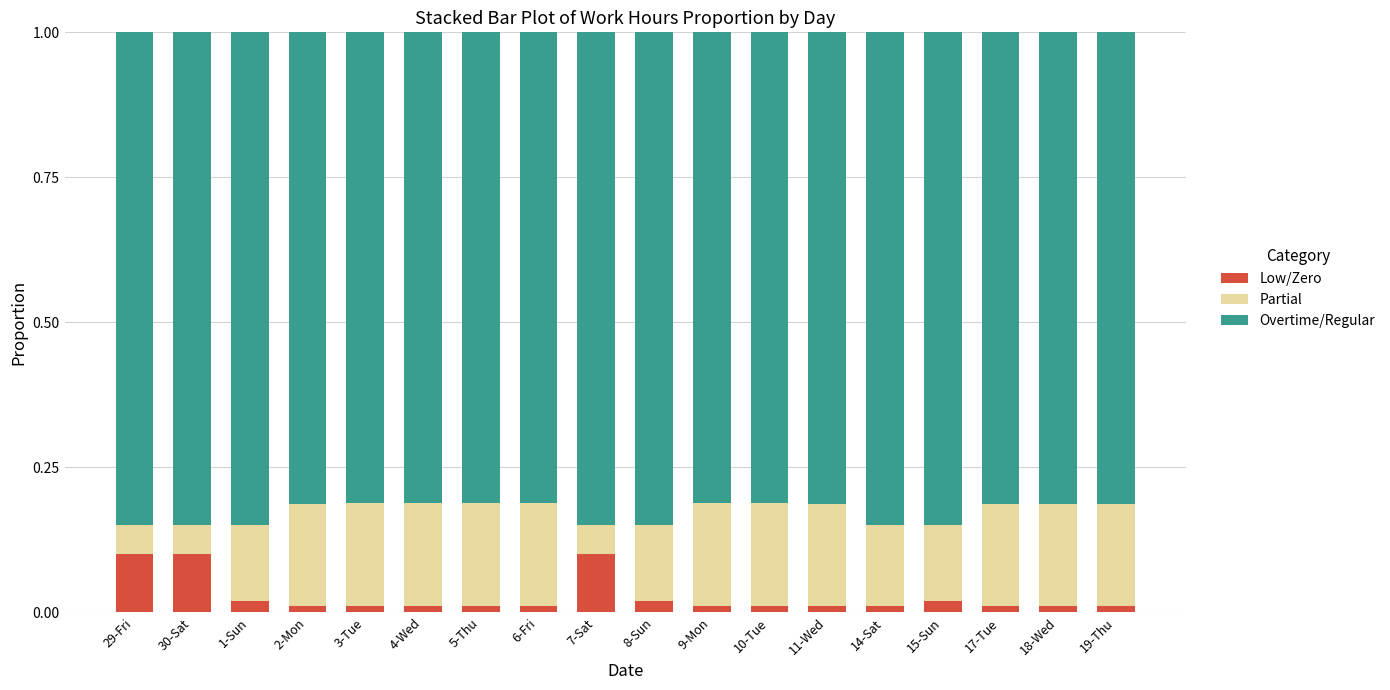

The Low/Zero series shows 0.1 at 7-Sat. True or false?

True